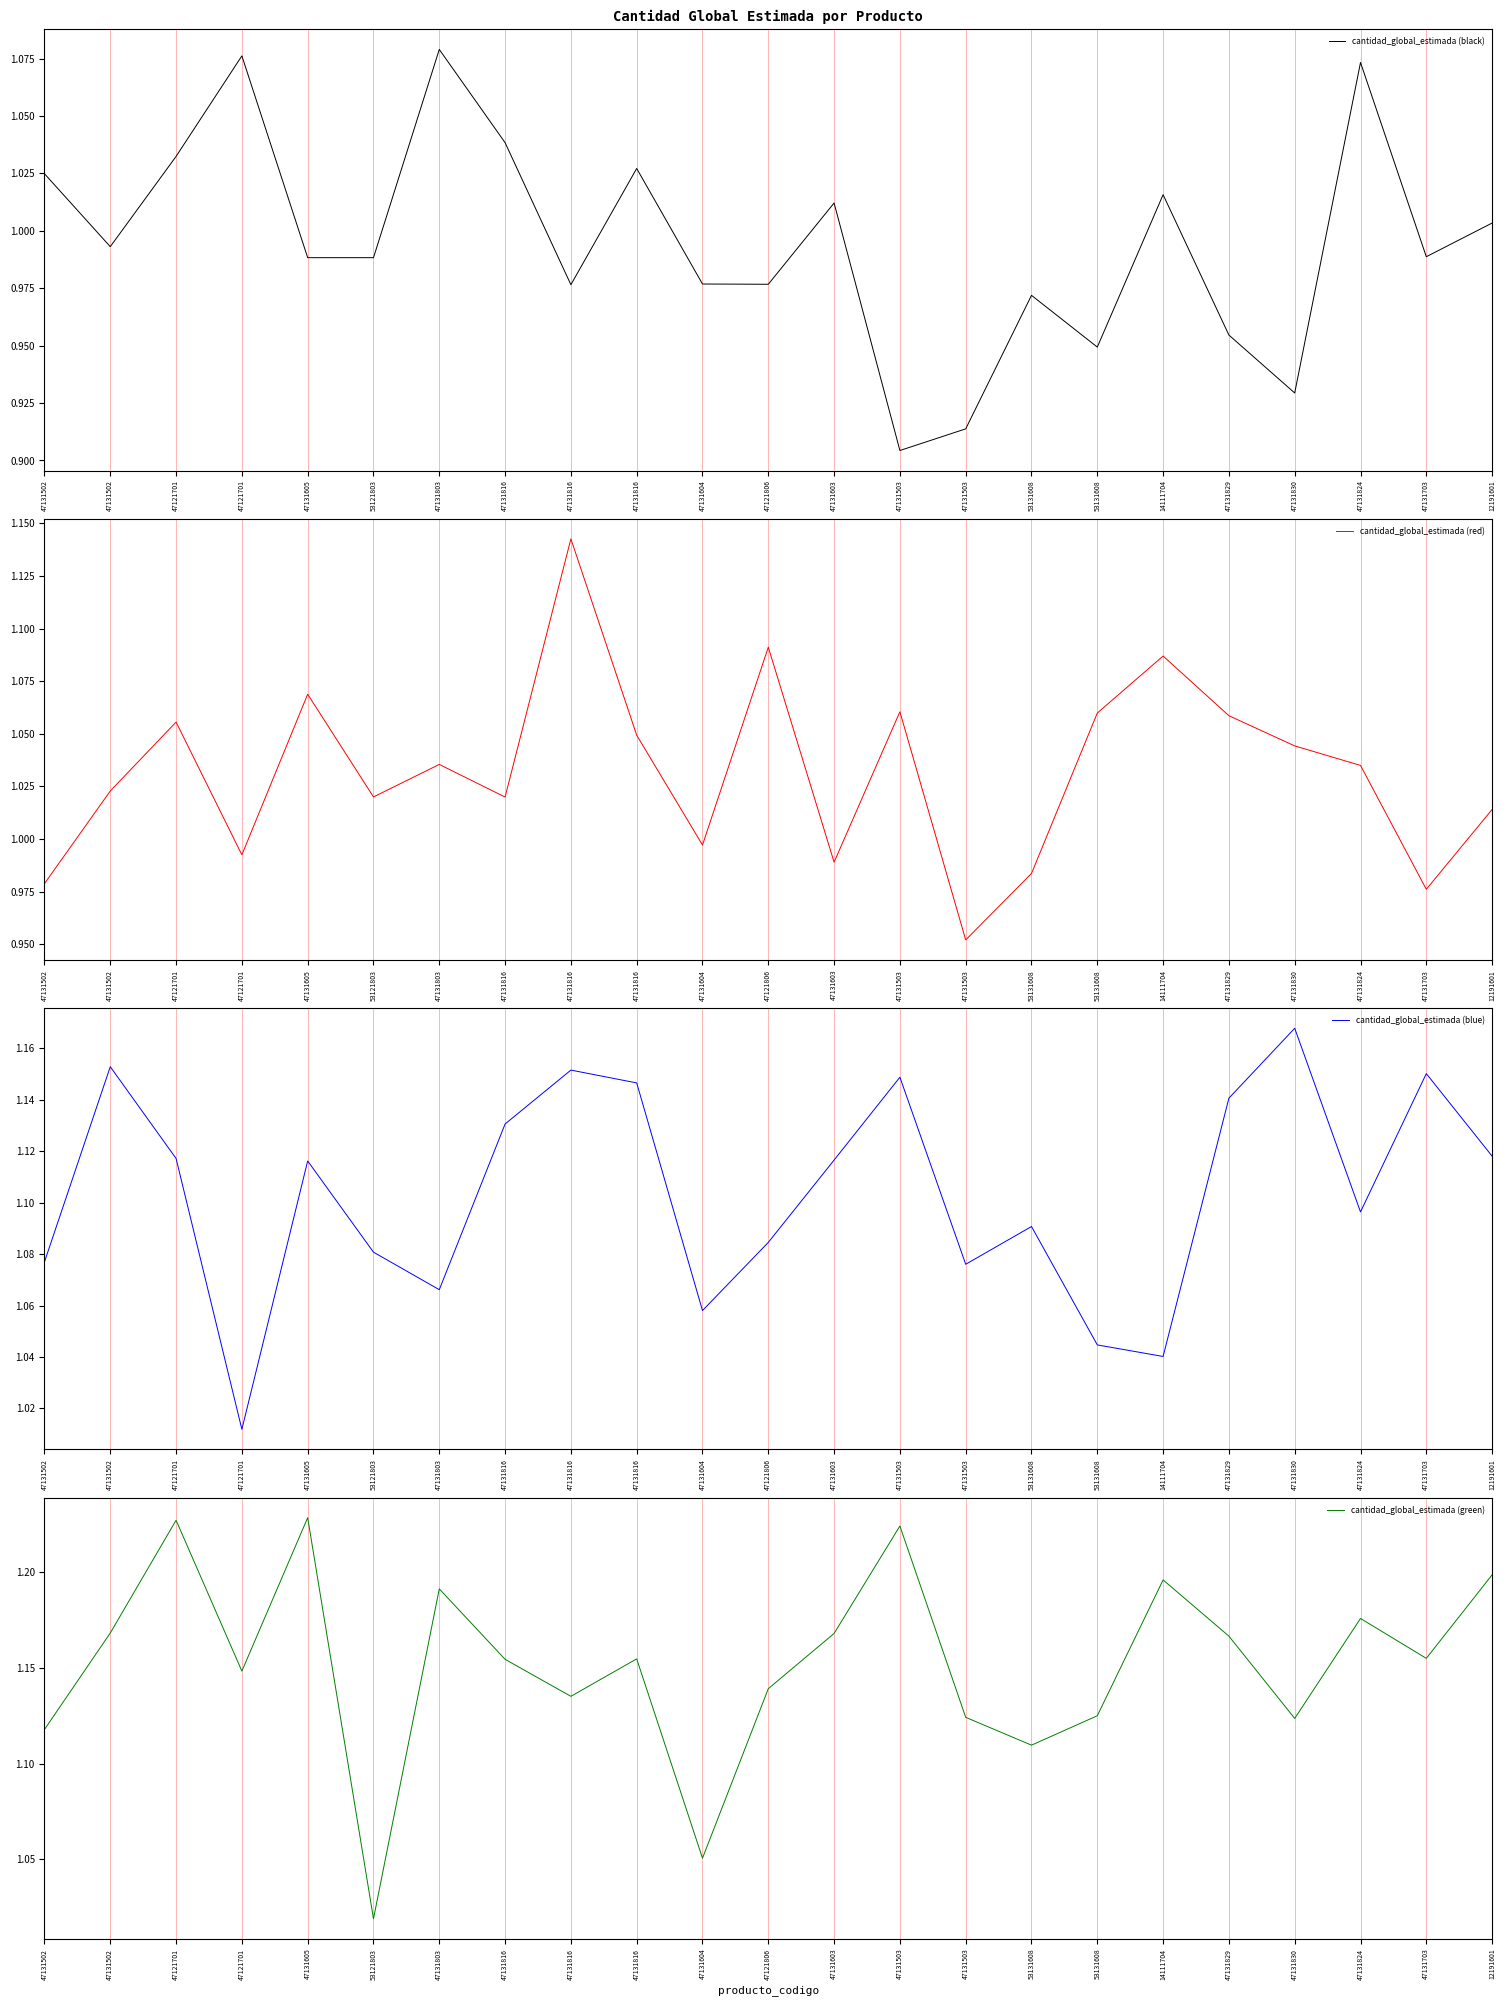

What is the label of the 2nd point from the left?

47131502